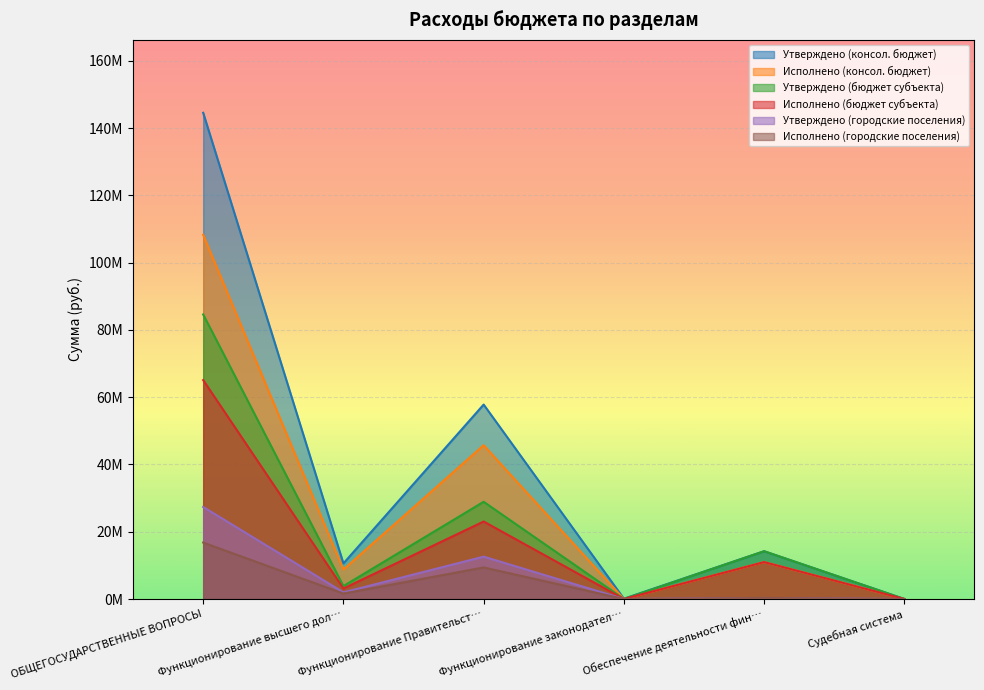

The Исполнено (бюджет субъекта) series shows 4743538.1 at Функционирование высшего дол…. True or false?

False